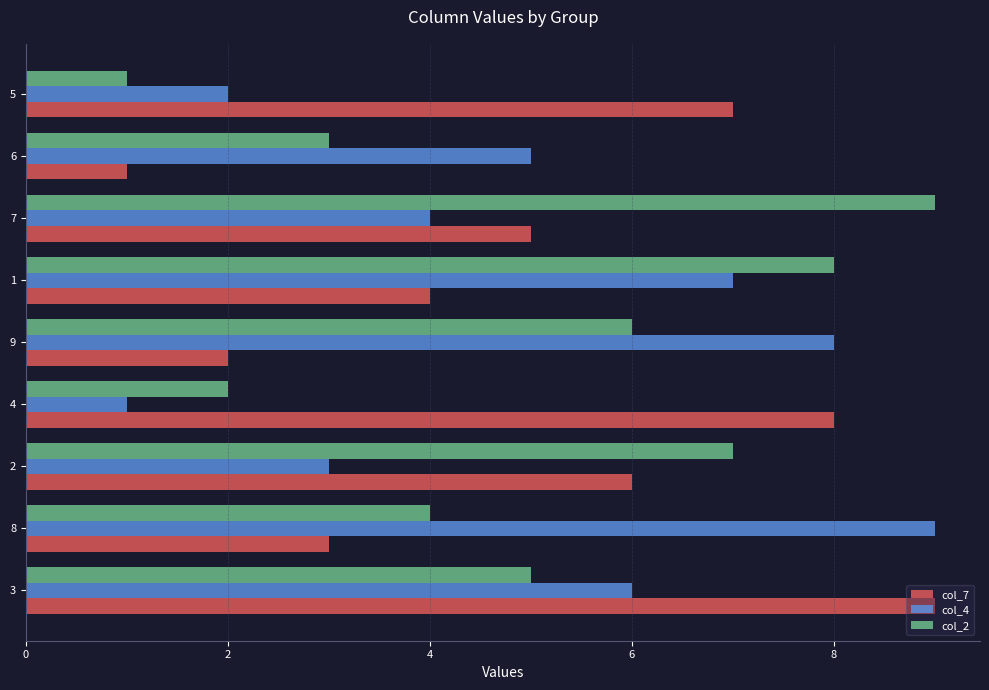

The col_4 series shows 0 at 4. True or false?

False